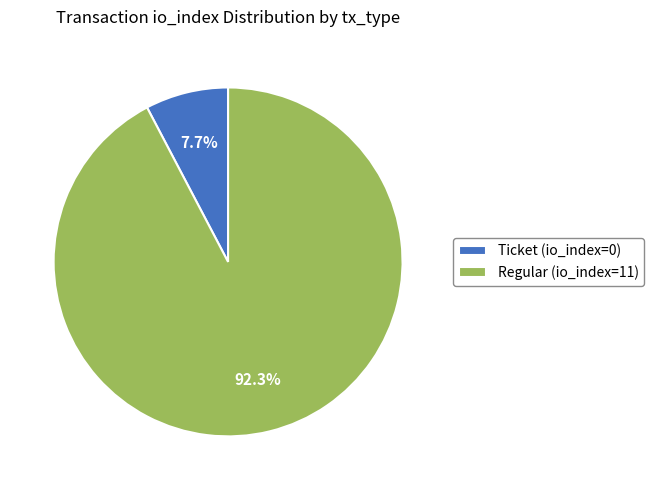

How many slices are in this pie chart?

2